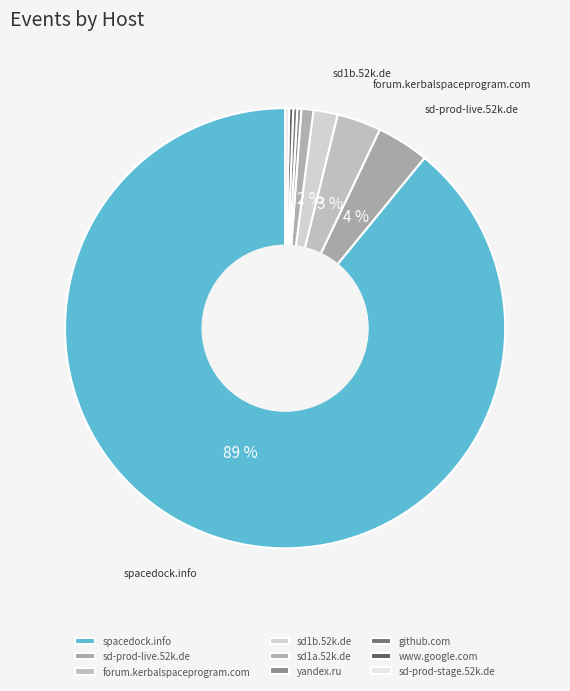

True or false: www.google.com accounts for 0% of the total.

True